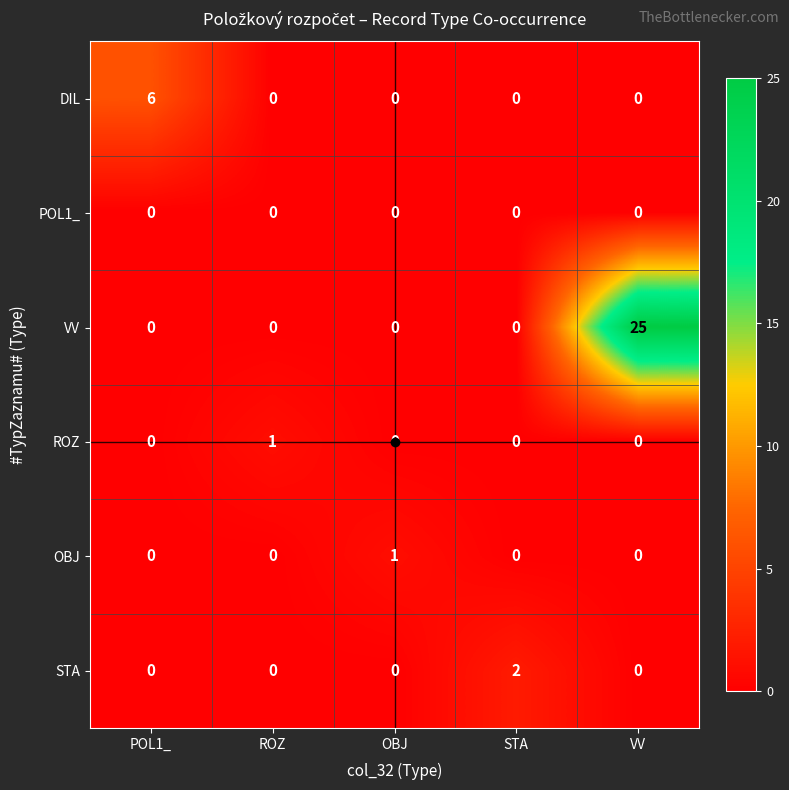

Which series changed the most between POL1_ and ROZ?

DIL